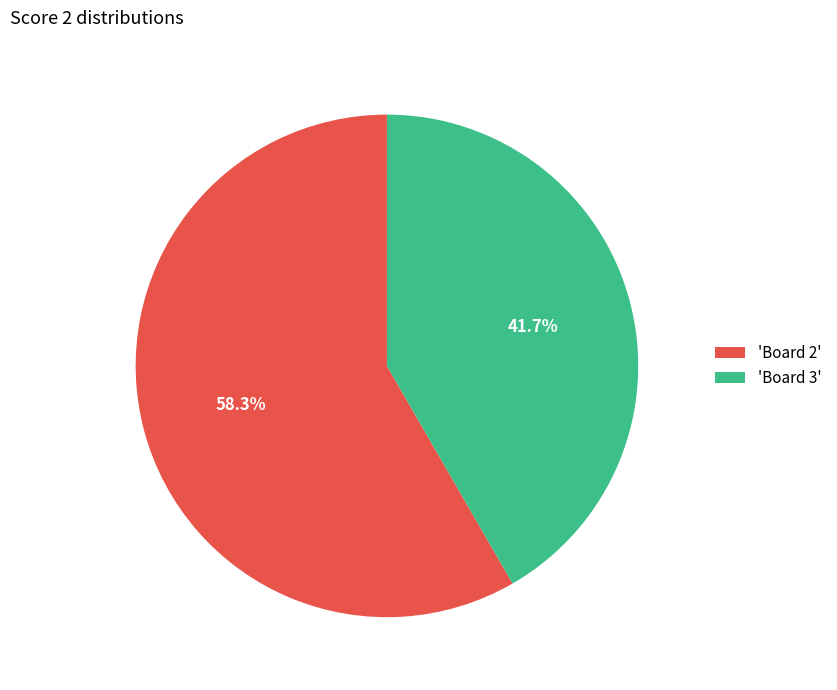

Which category has the biggest portion of the pie?

'Board 2'